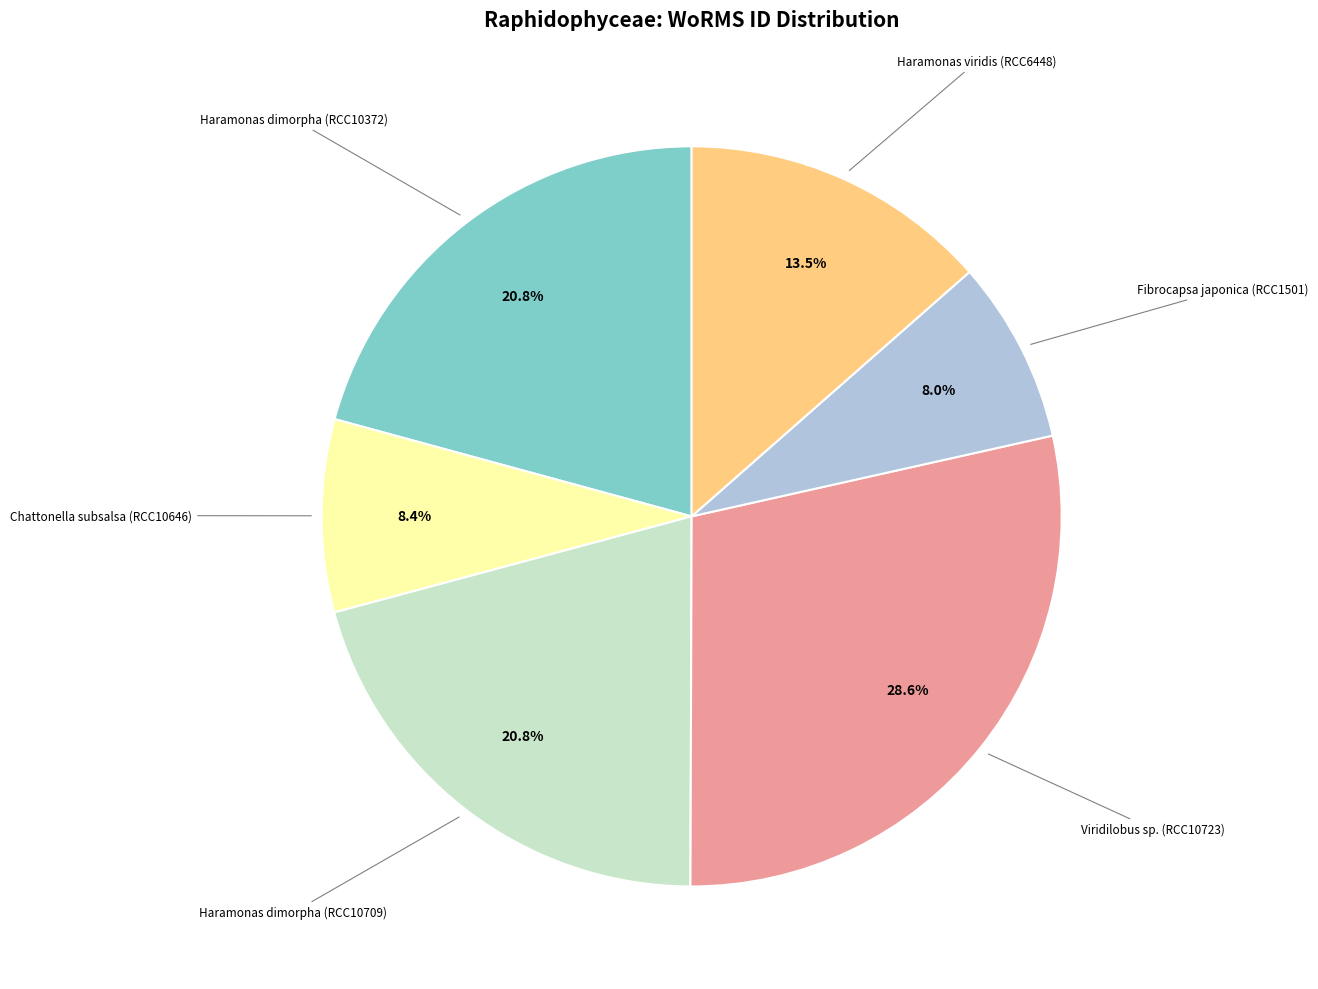

To the nearest percent, what is the difference between the largest and smallest slice percentages?

21%